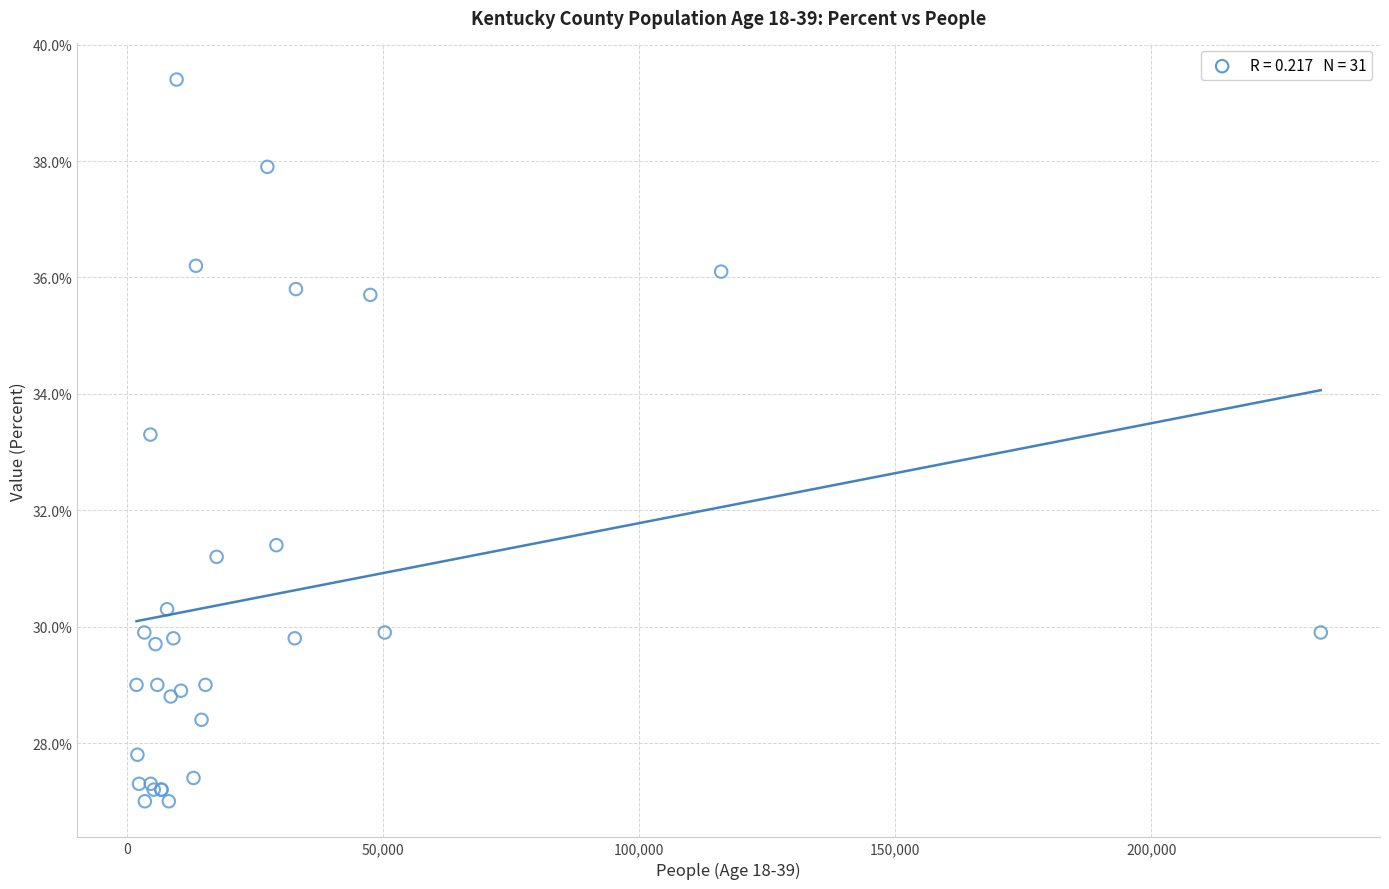

What Y value in the scatter plot is closest to 33?

33.3